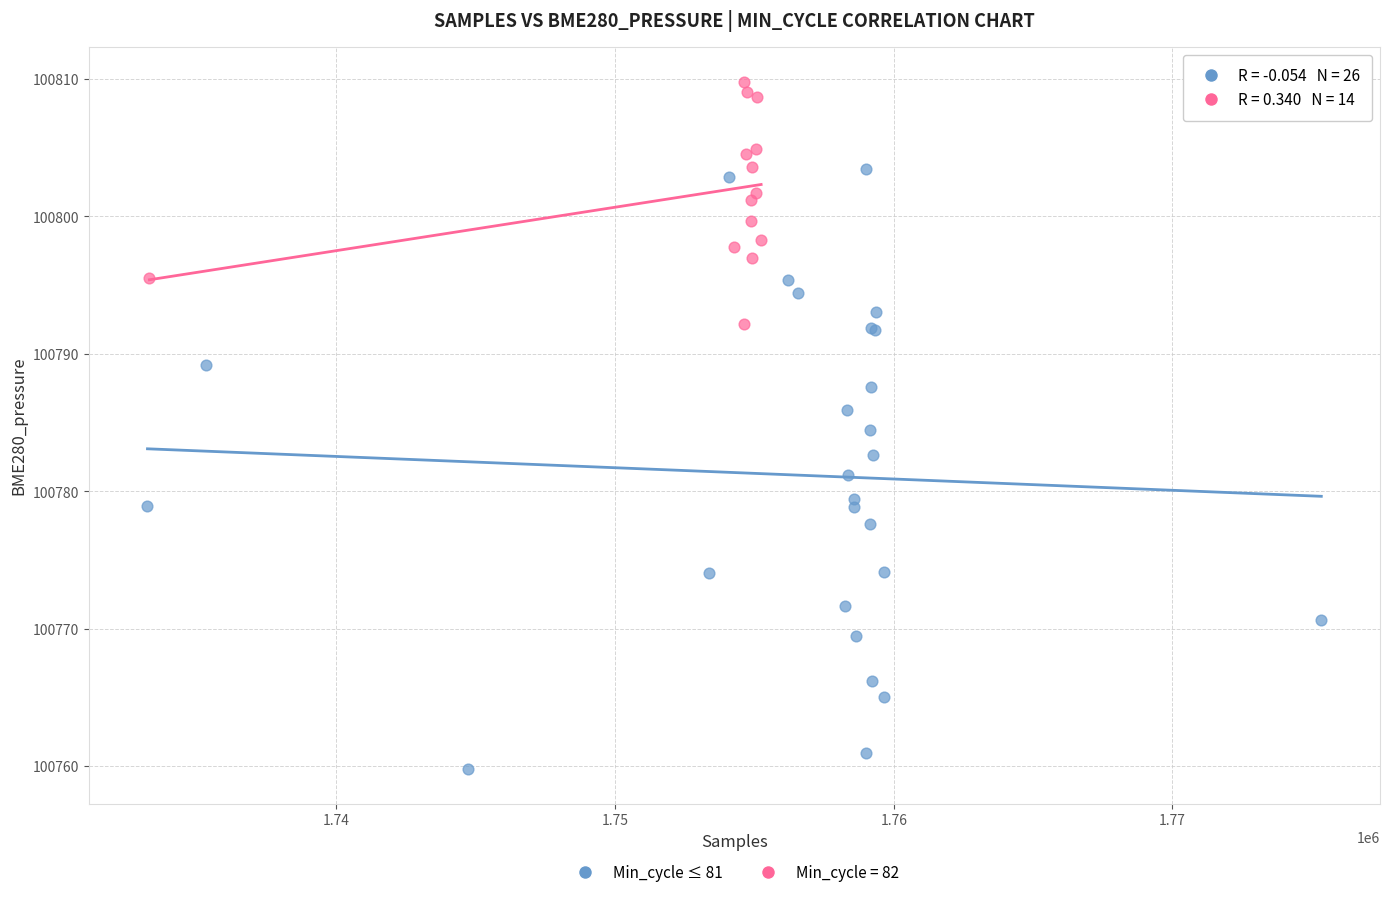

Which series contains the highest Y value?

Min_cycle = 82